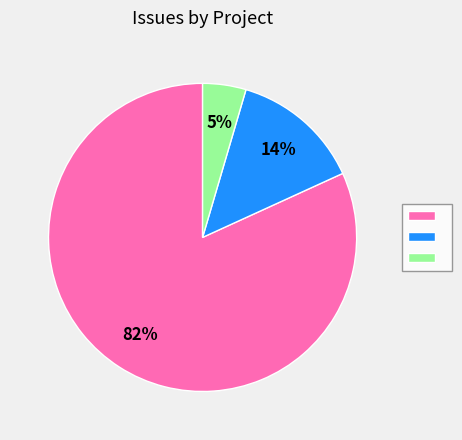

To the nearest percent, what is the average slice percentage?

33%